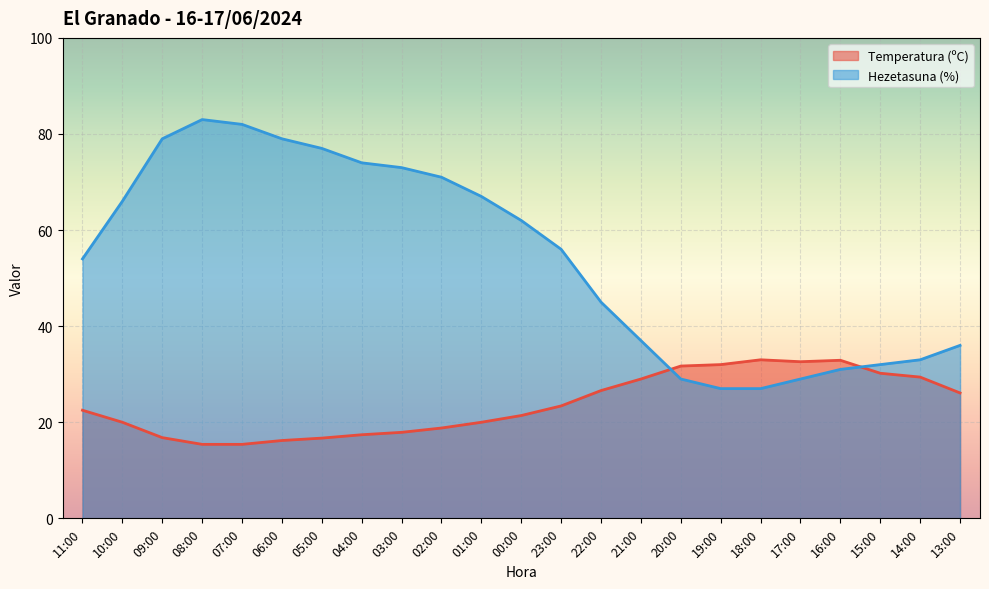

Count the number of categories in the chart.

23